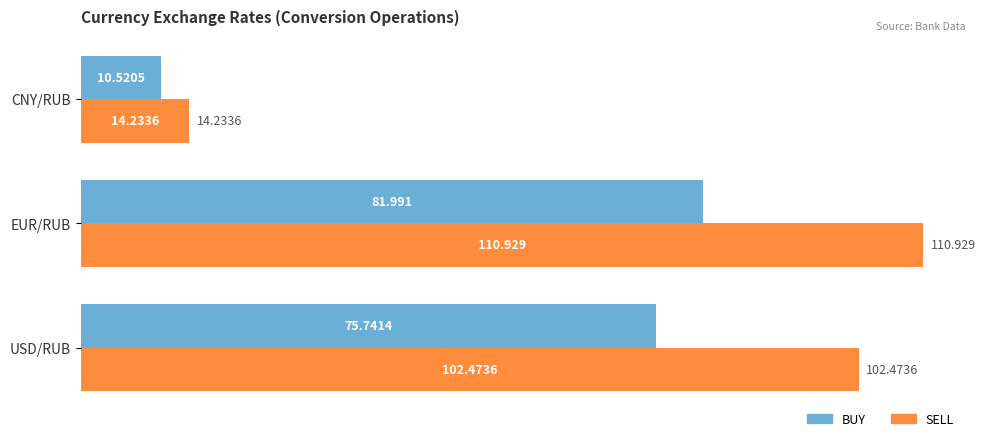

Where is BUY nearest to the value 46?

USD/RUB